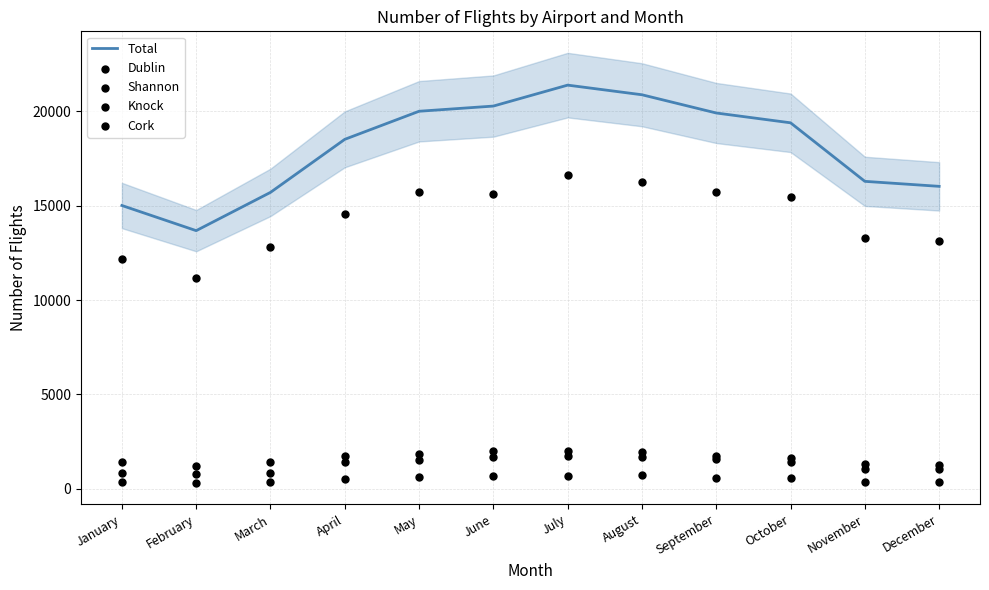

What are all the series names shown in the legend?

Total, Dublin, Shannon, Knock, Cork